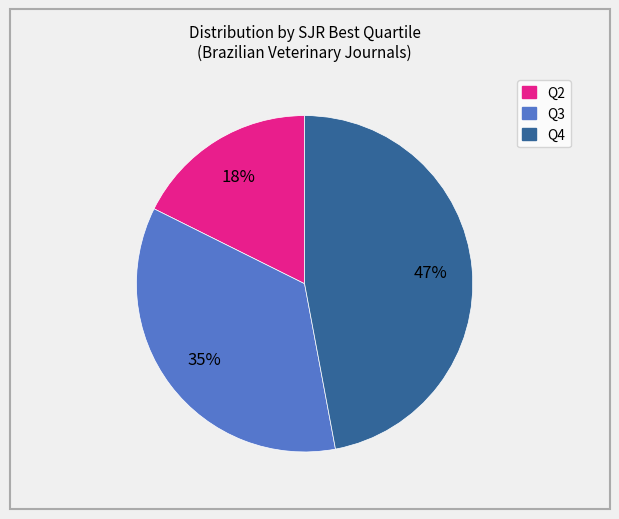

Does any single category account for the majority?

No